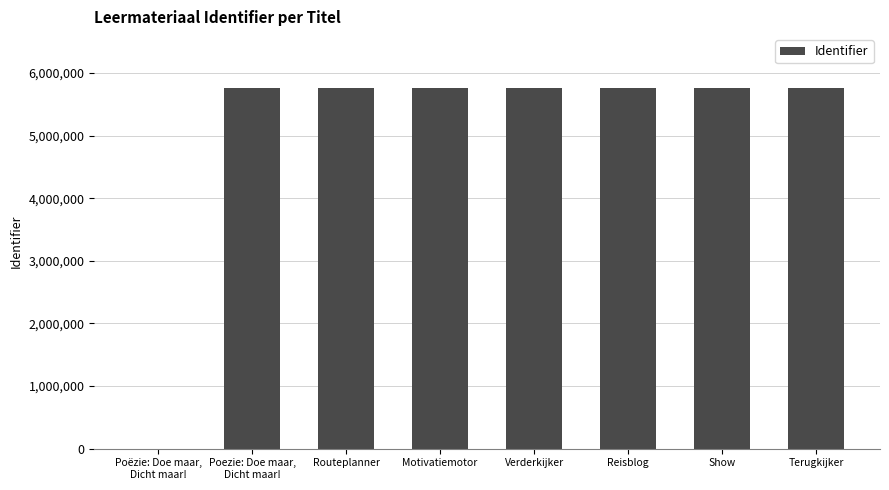

What is the maximum value shown in the chart?

5756004